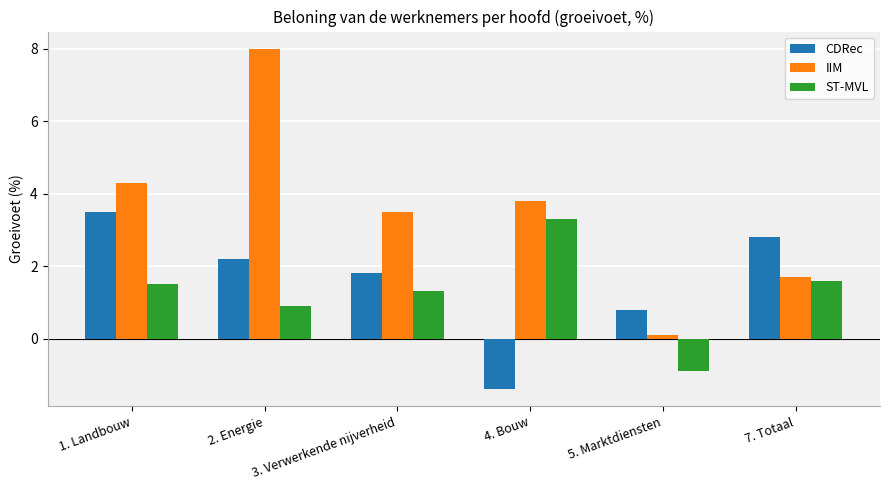

What is the label of the 1st bar from the left?

1. Landbouw